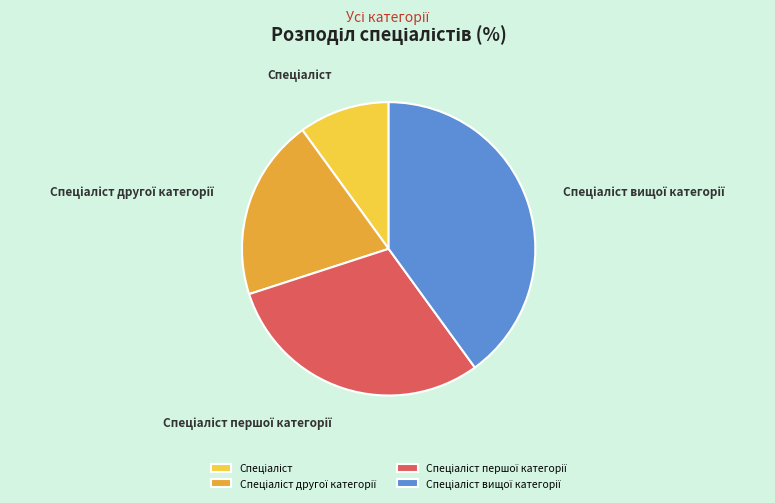

Is there a majority slice in this chart?

No